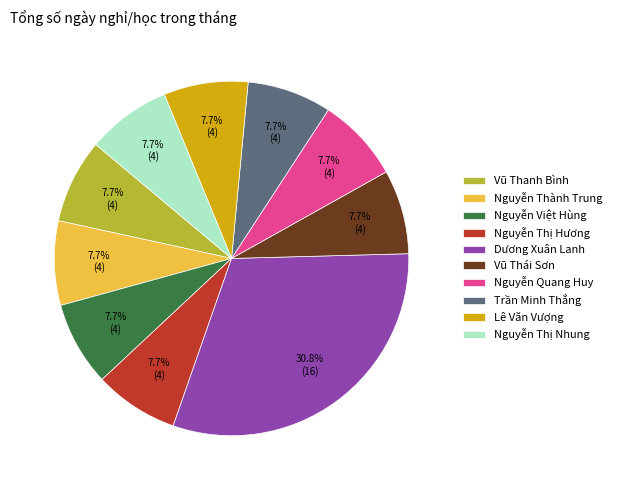

True or false: Nguyễn Quang Huy accounts for 8% of the total.

True